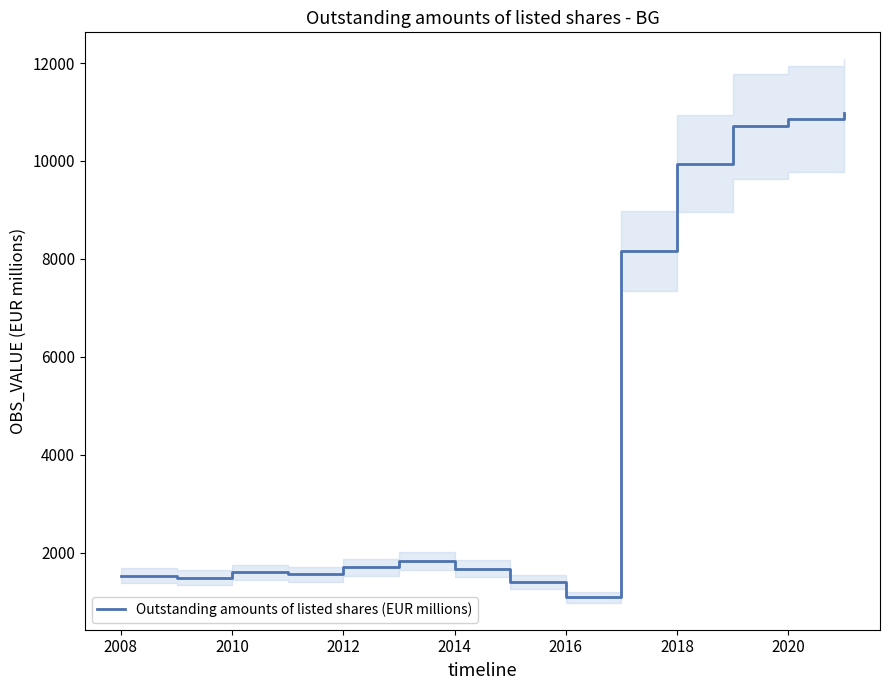

Reading right to left, transcribe all the data shown in this chart.

10974.5	10857.6	10710.5	9944.0	8165.3	1096.1	1414.1	1680.7	1827.3	1705.6	1565.9	1600.6	1497.2	1532.0